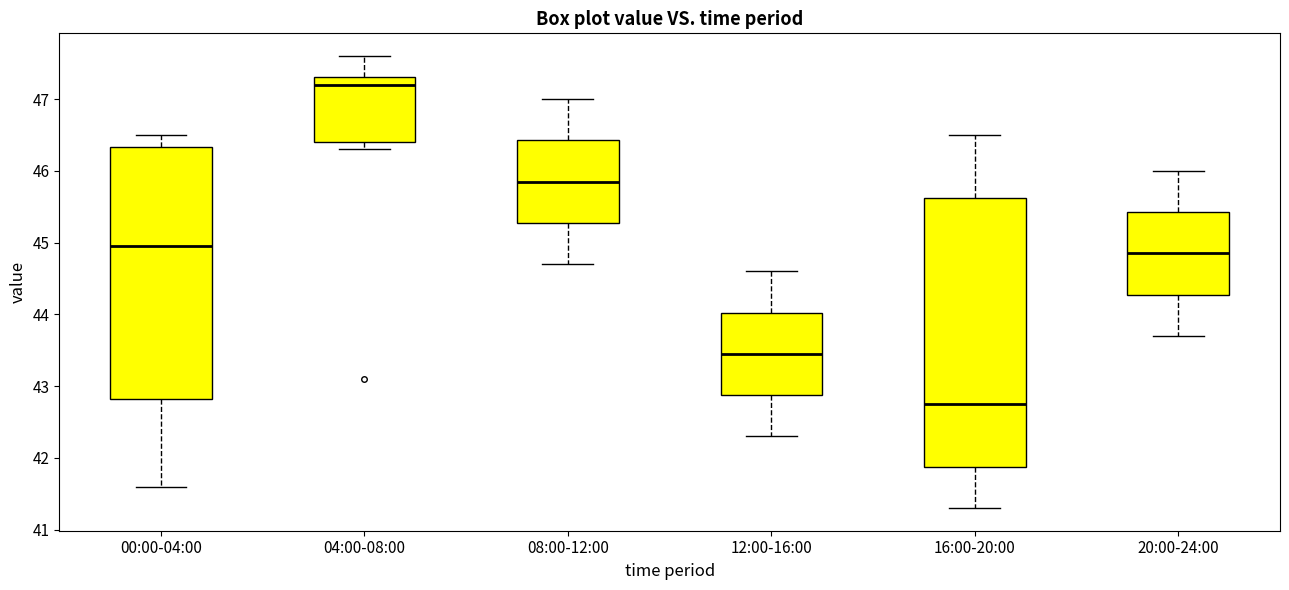

Where is the upper edge of the box for 20:00-24:00 on the y-axis? The values are not printed on the chart, so give them approximately, as read against the axis.

45.4